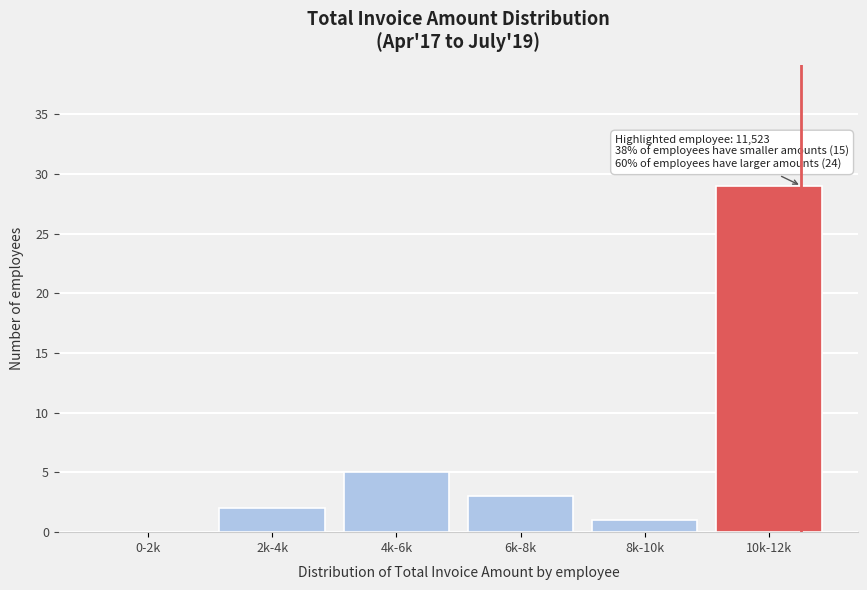

Reading left to right, list all the values displayed in this chart.

0-2k=0	2k-4k=2	4k-6k=5	6k-8k=3	8k-10k=1	10k-12k=29